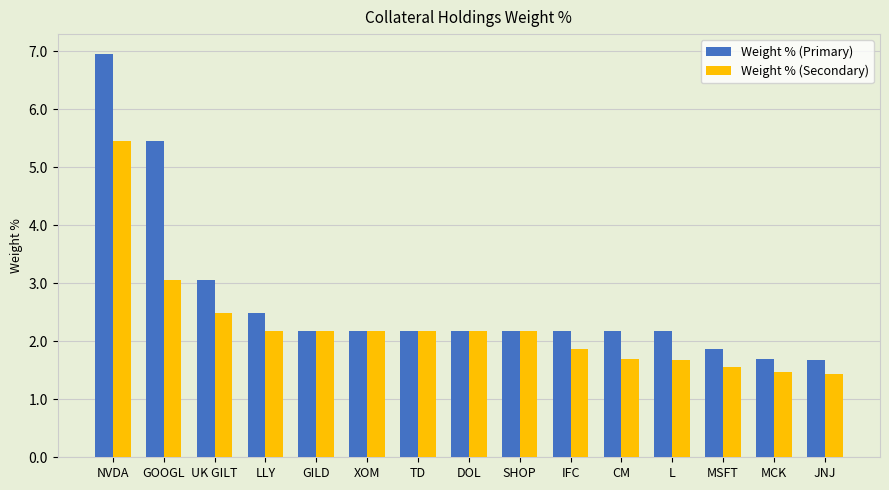

Where does the Weight % (Secondary) series first go above 2?

NVDA